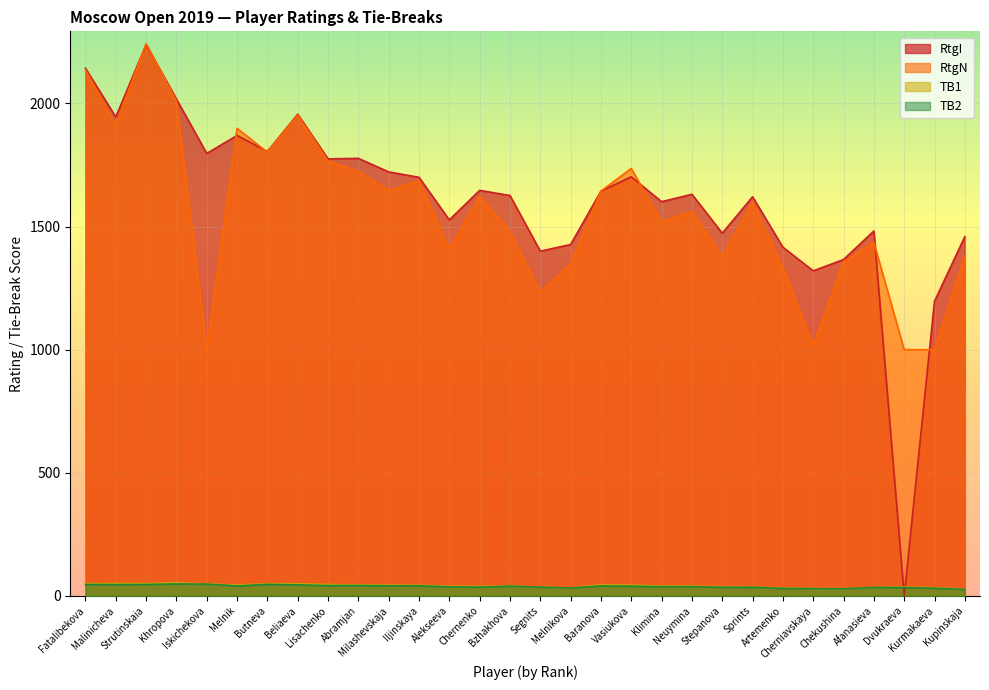

Reading left to right, what are all the values shown in this chart?

RtgI: Fatalibekova=2143.0	Malinicheva=1945.0	Strutinskaia=2239.0	Khropova=2018.0	Iskichekova=1797.0	Melnik=1870.0	Butneva=1805.0	Beliaeva=1956.0	Lisachenko=1775.0	Abramjan=1777.0	Milashevskaja=1722.0	Iljinskaya=1700.0	Alekseeva=1527.0	Chernenko=1647.0	Bzhakhova=1626.0	Segnits=1400.0	Melnikova=1427.0	Baranova=1644.0	Vasiukova=1702.0	Klimina=1601.0	Neuymina=1631.0	Stepanova=1473.0	Sprints=1621.0	Artemenko=1416.0	Cherniavskaya=1320.0	Chekushina=1366.0	Afanasieva=1482.0	Dvukraeva=0.0	Kurmakaeva=1197.0	Kupinskaja=1459.0
RtgN: Fatalibekova=2137.0	Malinicheva=1912.0	Strutinskaia=2243.0	Khropova=2010.0	Iskichekova=1000.0	Melnik=1899.0	Butneva=1802.0	Beliaeva=1952.0	Lisachenko=1766.0	Abramjan=1724.0	Milashevskaja=1646.0	Iljinskaya=1686.0	Alekseeva=1408.0	Chernenko=1622.0	Bzhakhova=1479.0	Segnits=1233.0	Melnikova=1348.0	Baranova=1644.0	Vasiukova=1736.0	Klimina=1519.0	Neuymina=1561.0	Stepanova=1378.0	Sprints=1597.0	Artemenko=1332.0	Cherniavskaya=1016.0	Chekushina=1357.0	Afanasieva=1435.0	Dvukraeva=1000.0	Kurmakaeva=1000.0	Kupinskaja=1379.0
TB1: Fatalibekova=49.5	Malinicheva=49.5	Strutinskaia=50.0	Khropova=52.5	Iskichekova=48.0	Melnik=43.5	Butneva=49.0	Beliaeva=48.5	Lisachenko=45.5	Abramjan=44.5	Milashevskaja=43.0	Iljinskaya=42.5	Alekseeva=39.0	Chernenko=38.0	Bzhakhova=39.5	Segnits=35.5	Melnikova=32.0	Baranova=44.0	Vasiukova=43.0	Klimina=39.5	Neuymina=39.0	Stepanova=36.5	Sprints=35.0	Artemenko=32.0	Cherniavskaya=29.5	Chekushina=29.0	Afanasieva=34.0	Dvukraeva=35.5	Kurmakaeva=32.5	Kupinskaja=27.0
TB2: Fatalibekova=46.0	Malinicheva=45.5	Strutinskaia=46.0	Khropova=48.0	Iskichekova=47.5	Melnik=40.0	Butneva=46.5	Beliaeva=44.5	Lisachenko=41.5	Abramjan=42.0	Milashevskaja=40.5	Iljinskaya=40.5	Alekseeva=36.5	Chernenko=35.0	Bzhakhova=39.0	Segnits=35.0	Melnikova=31.5	Baranova=40.0	Vasiukova=39.0	Klimina=37.0	Neuymina=37.0	Stepanova=34.5	Sprints=34.5	Artemenko=30.0	Cherniavskaya=29.0	Chekushina=28.5	Afanasieva=33.5	Dvukraeva=33.5	Kurmakaeva=30.5	Kupinskaja=26.0